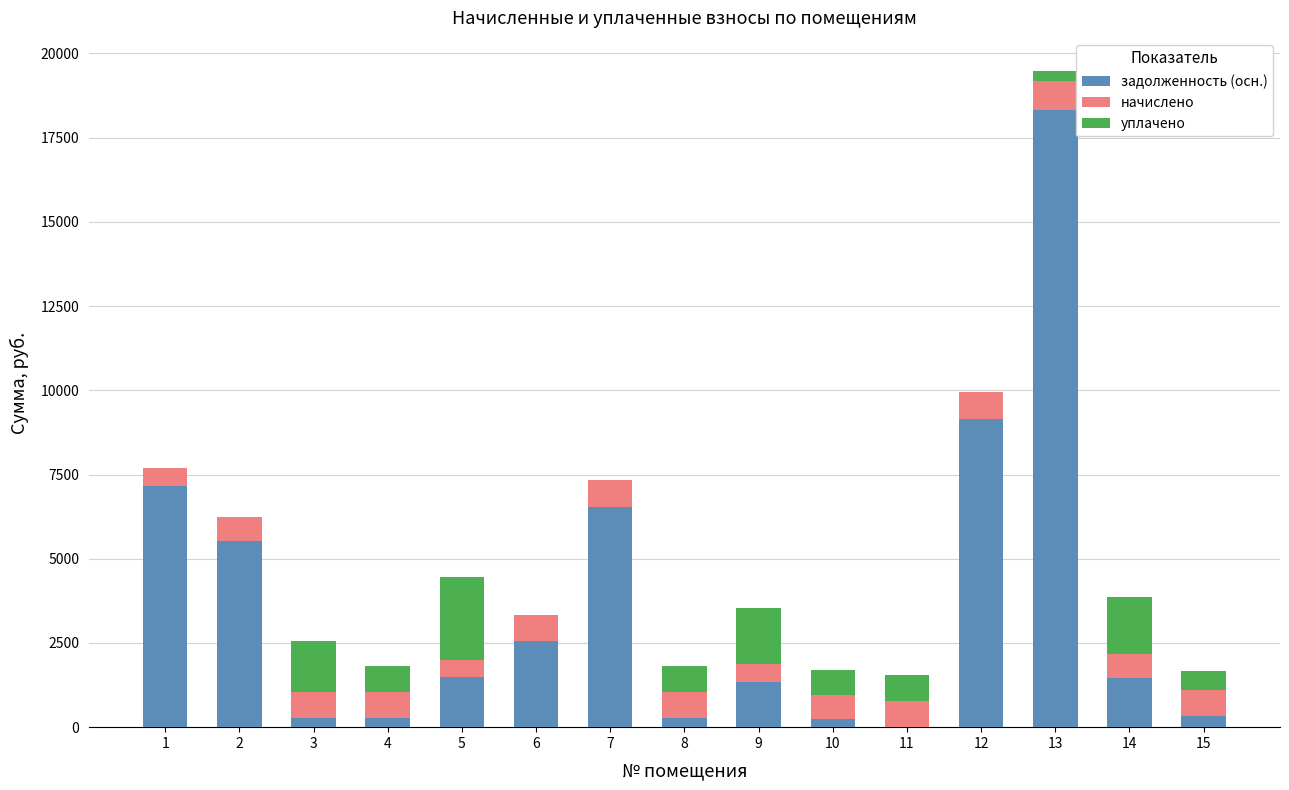

What is the total value across all series at 6?

3317.1